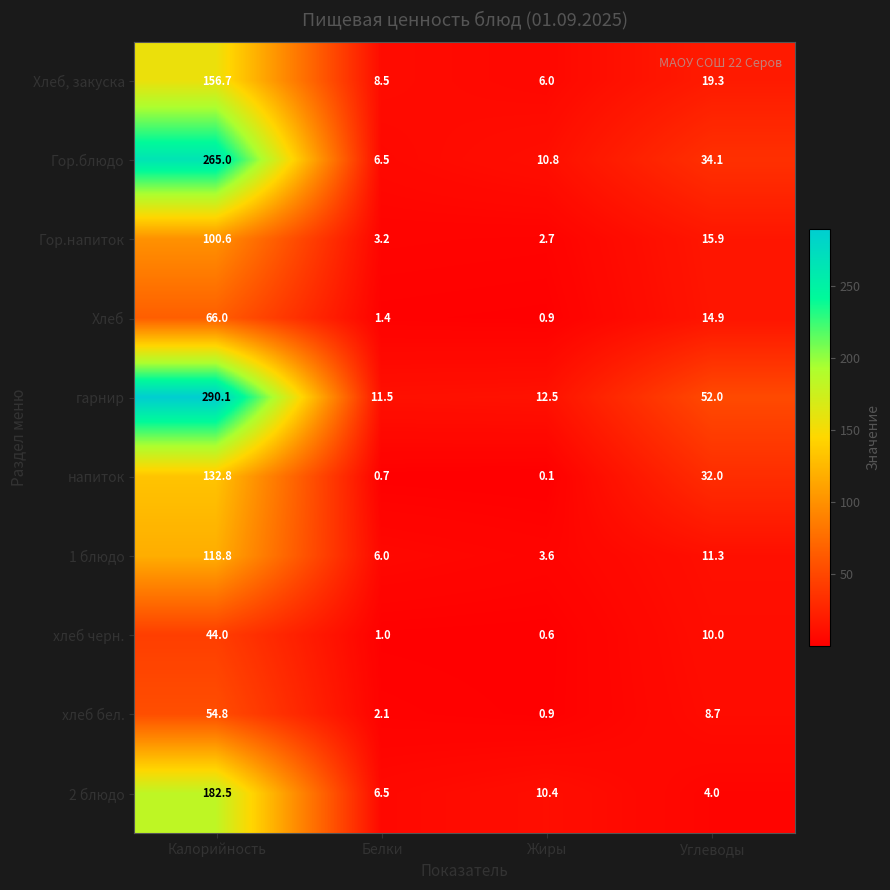

At which category is the sum across all series the highest?

Калорийность